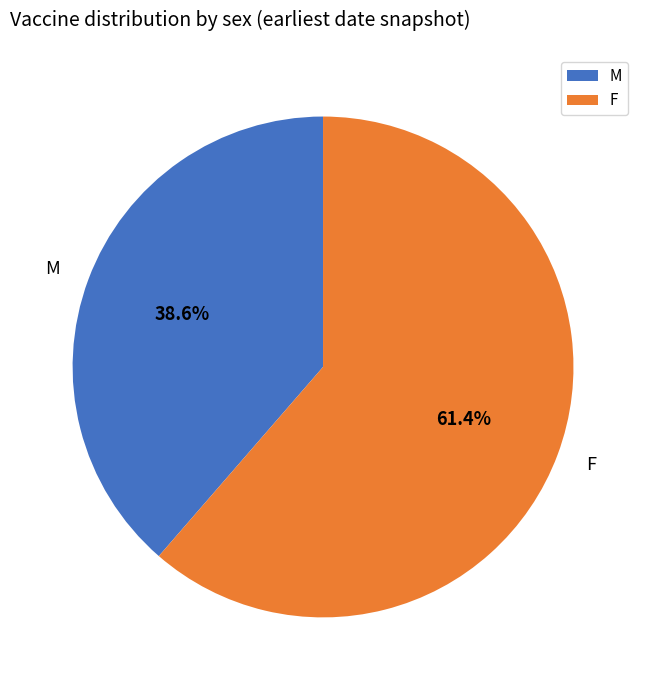

To the nearest percent, what portion does F represent?

61%